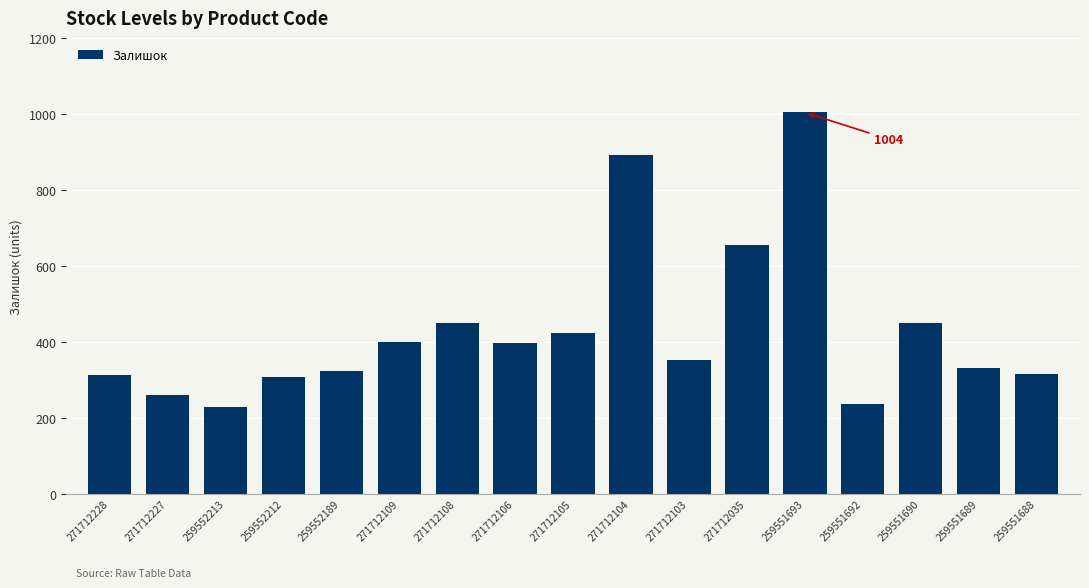

Which has a higher value, 259551690 or 259551688?

259551690